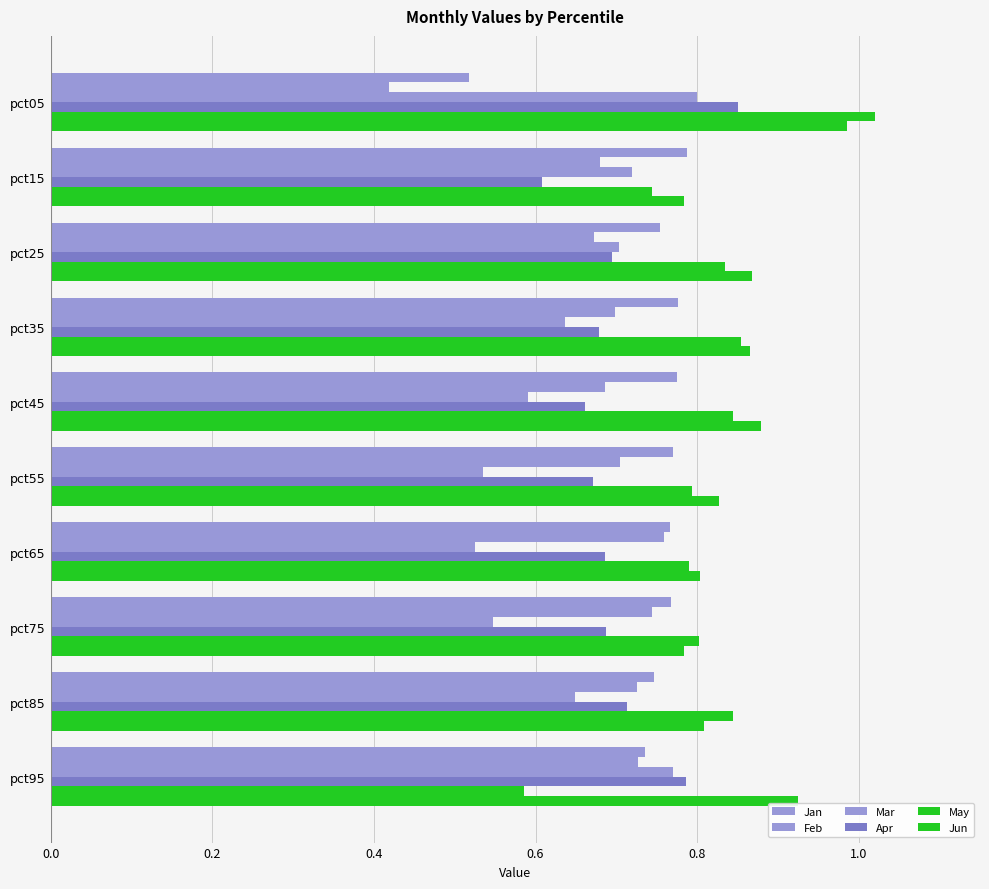

Count the number of data series in this chart.

6